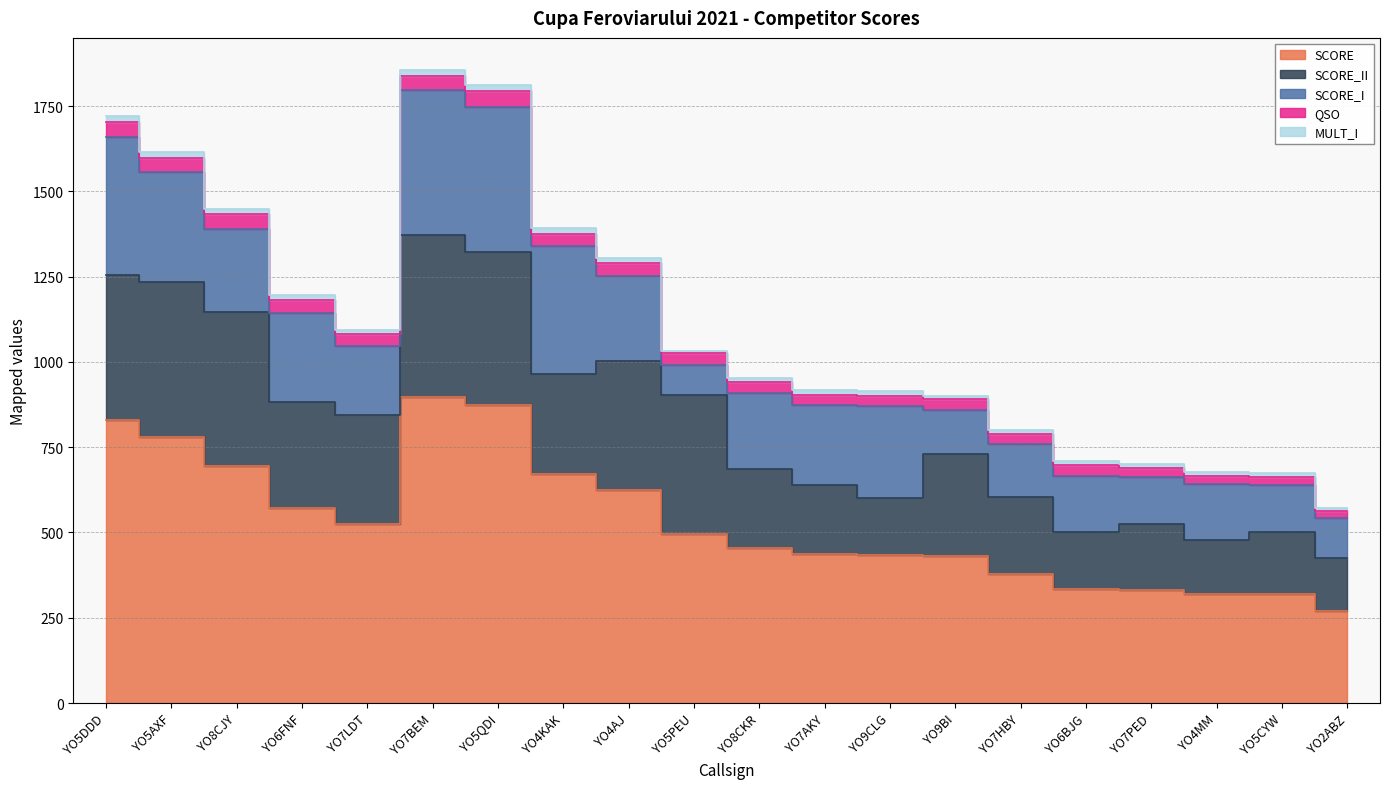

True or false: QSO has a value of 34.0 at YO7LDT.

True